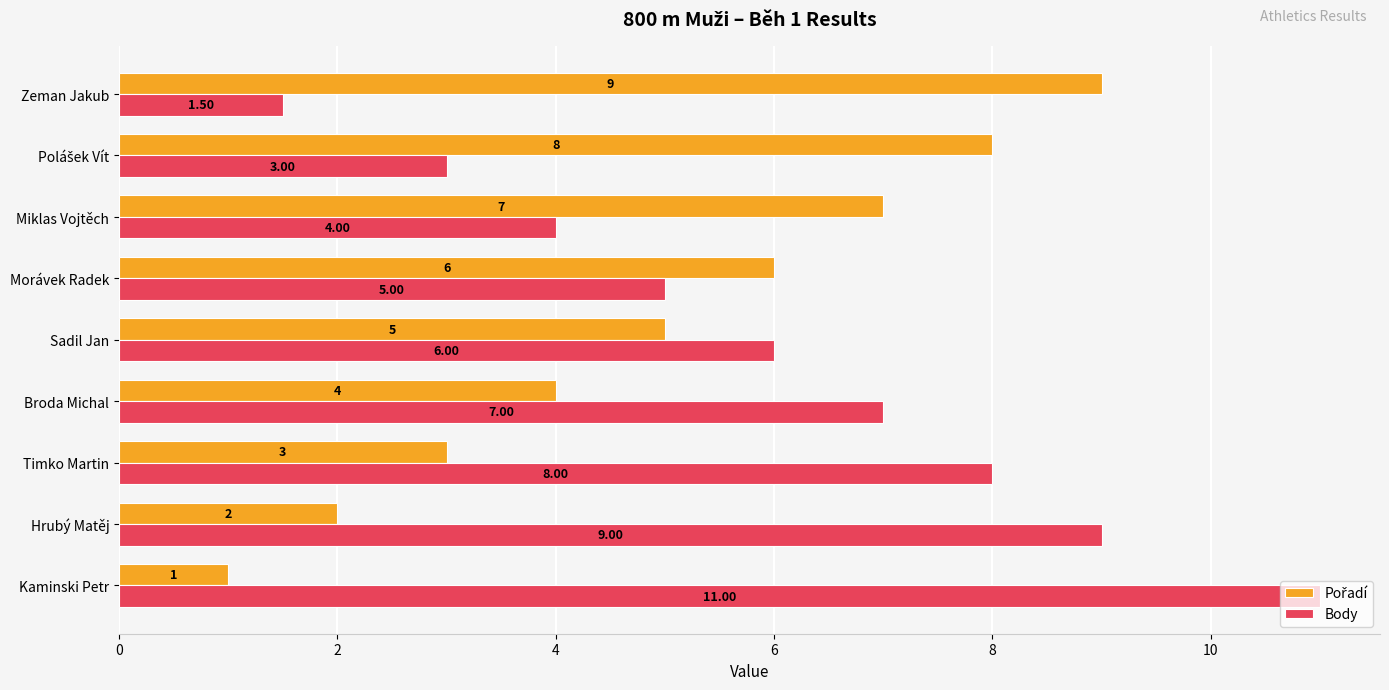

Which series has the largest range (max minus min)?

Body